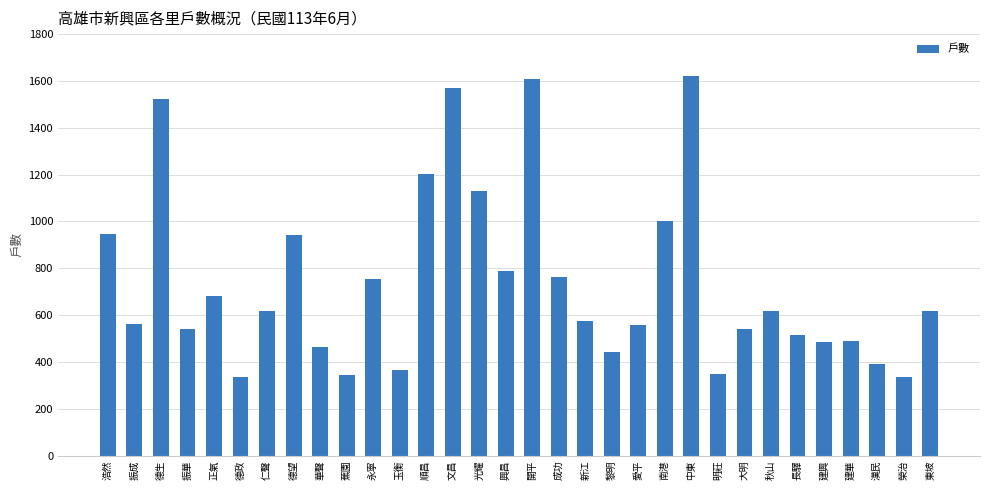

What is the minimum value shown in the chart?

337